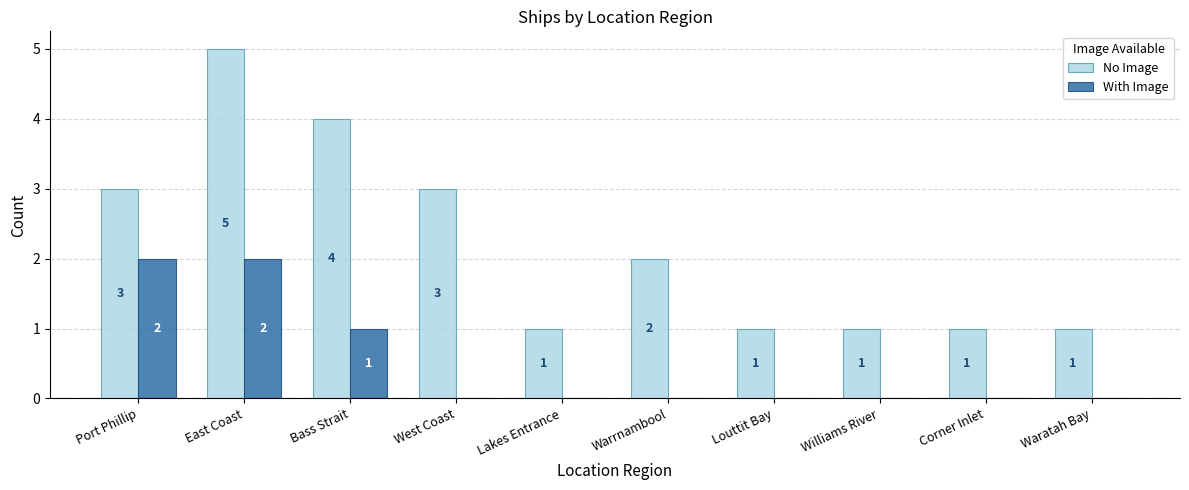

What is the maximum value for No Image?

5